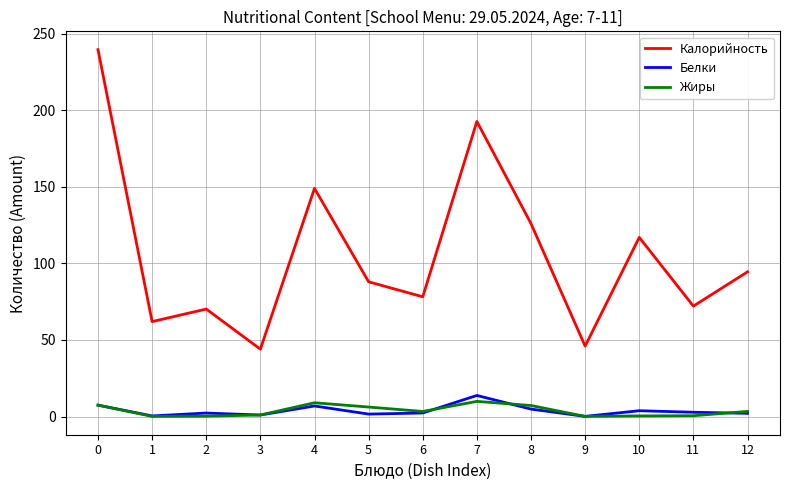

Which series has the largest range (max minus min)?

Калорийность